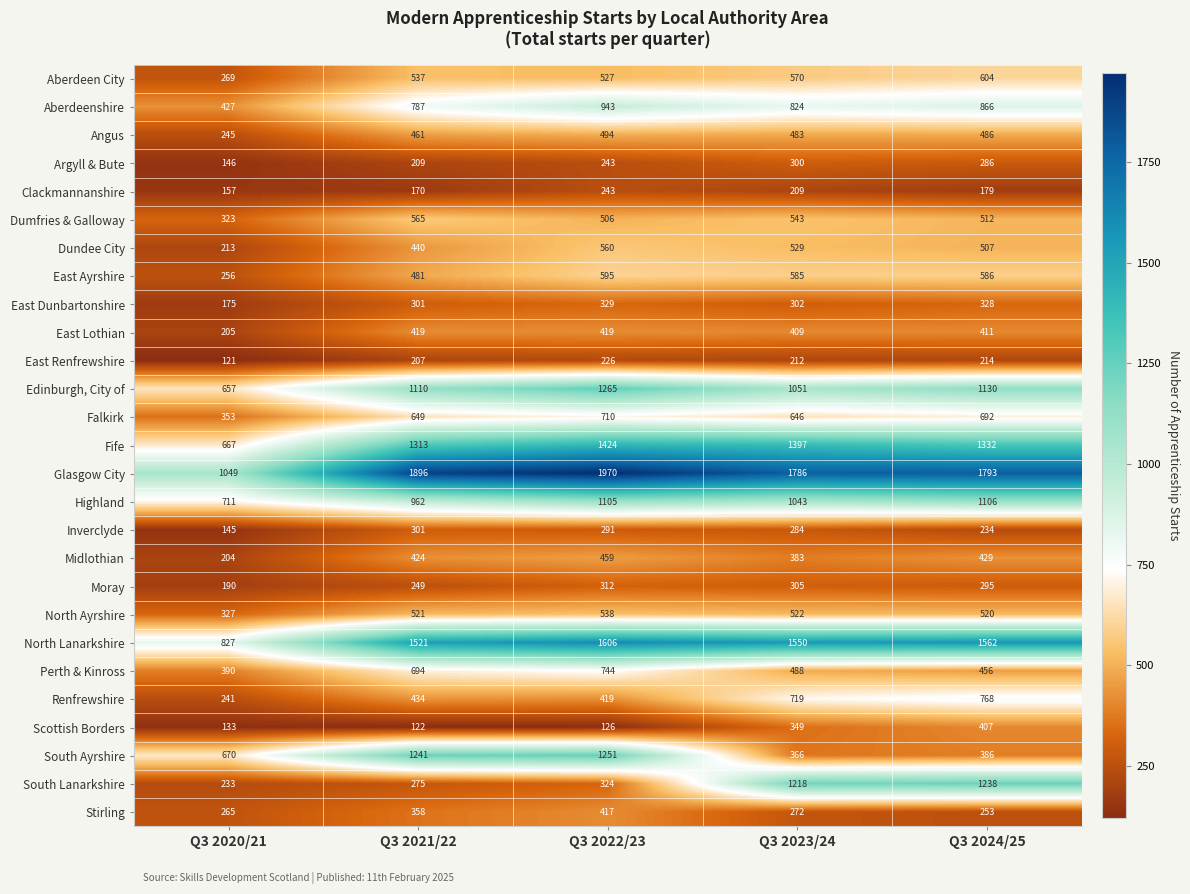

Read the Moray value at Q3 2022/23.

312